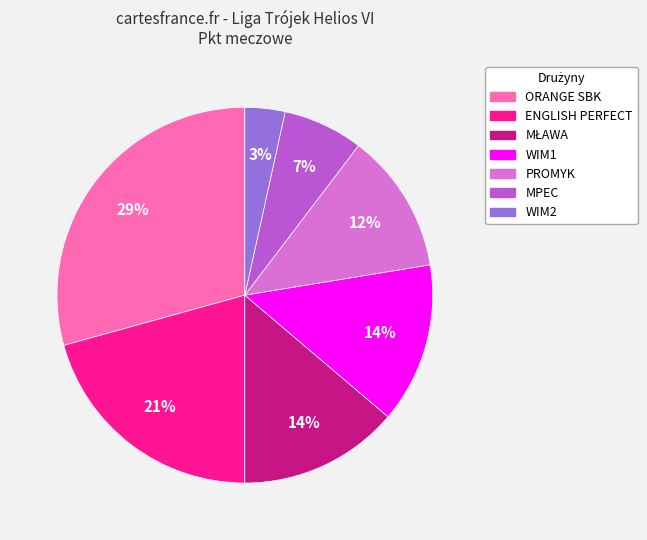

Which category has the biggest portion of the pie?

ORANGE SBK